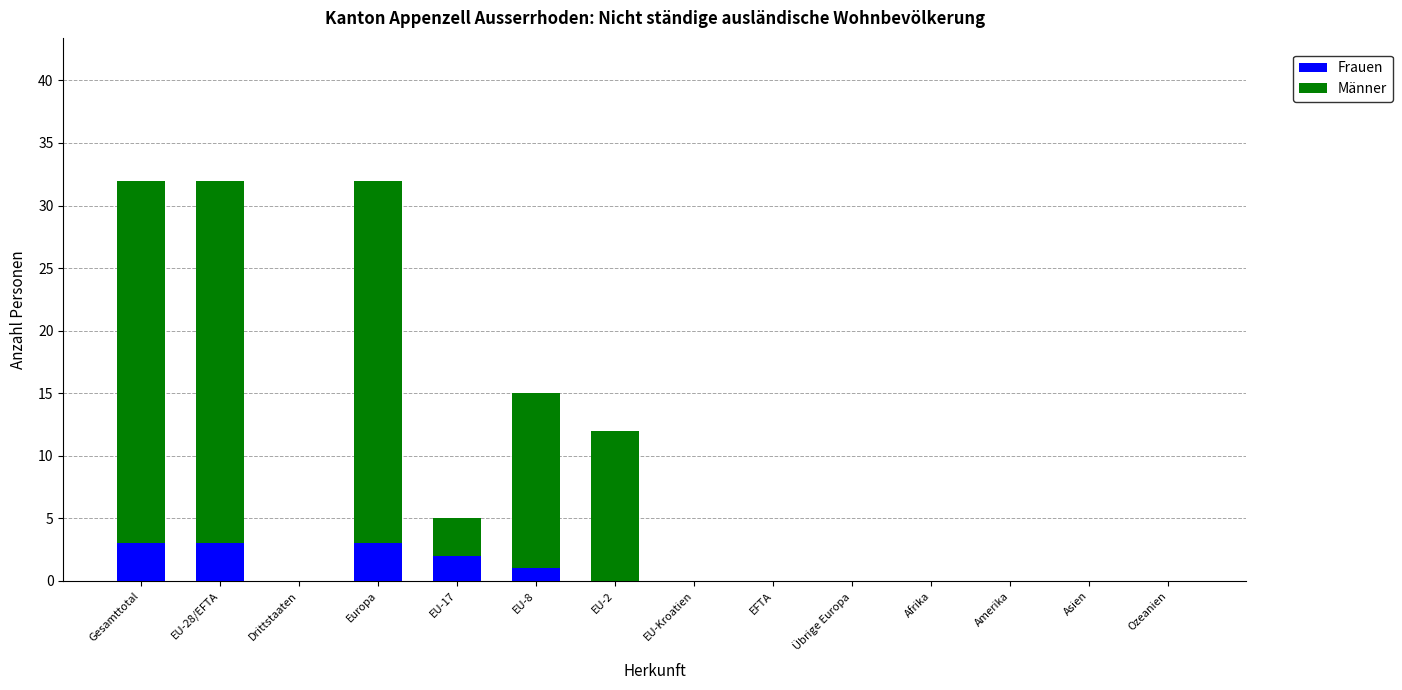

What is the highest value of the Frauen series?

3